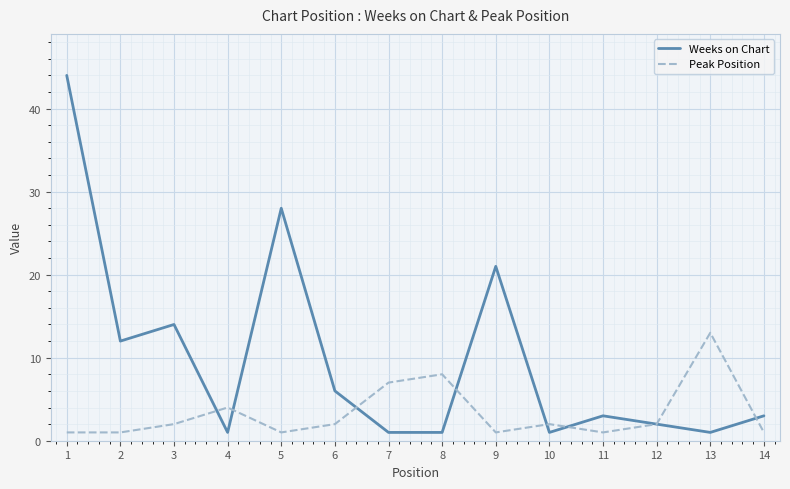

At which label does Peak Position reach its peak?

13